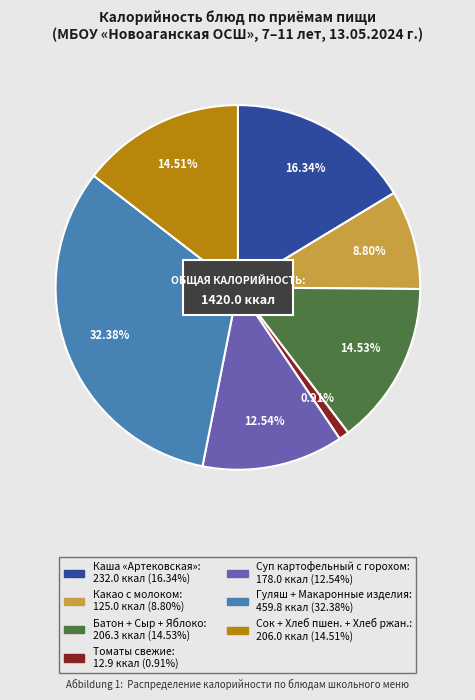

What percentage is the Обед (1 блюдо) slice, to the nearest percent?

13%